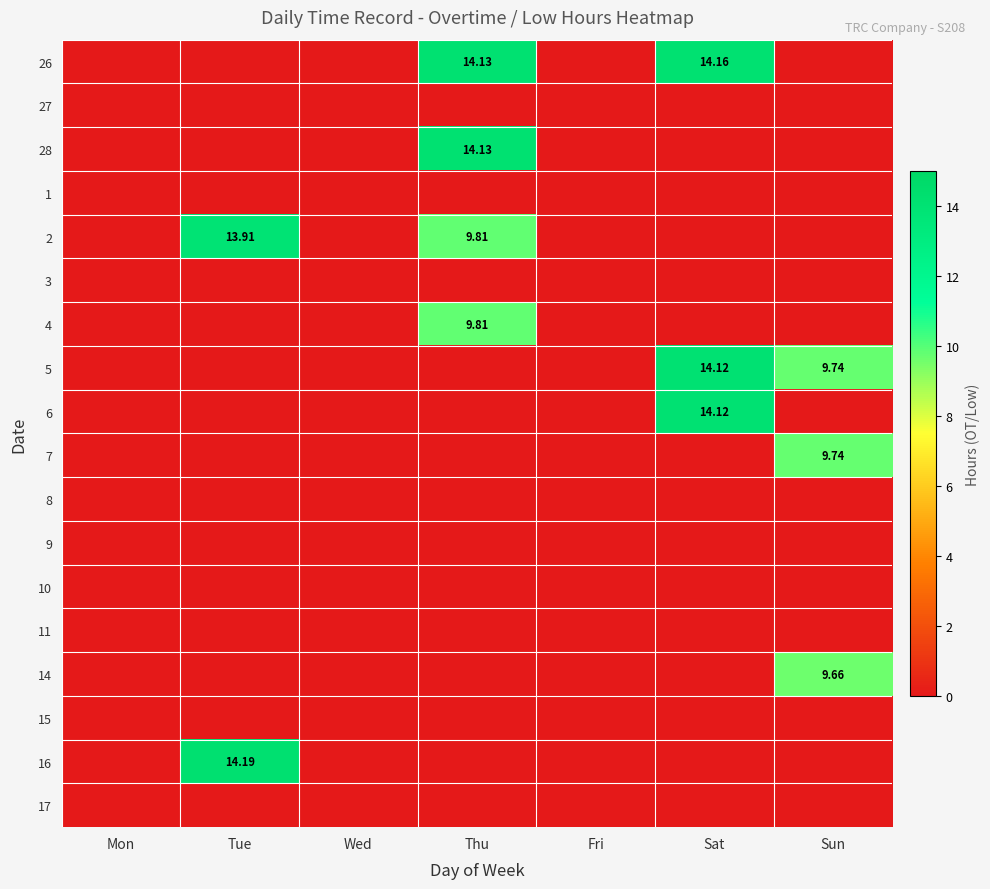

Is it true that 16 equals -5.6 at Sat?

False